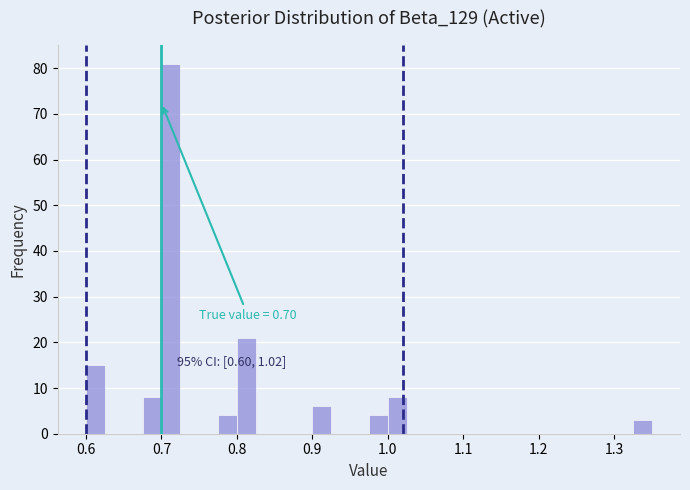

Read against the x-axis, roughly where is the centre of the tallest bar?

0.71